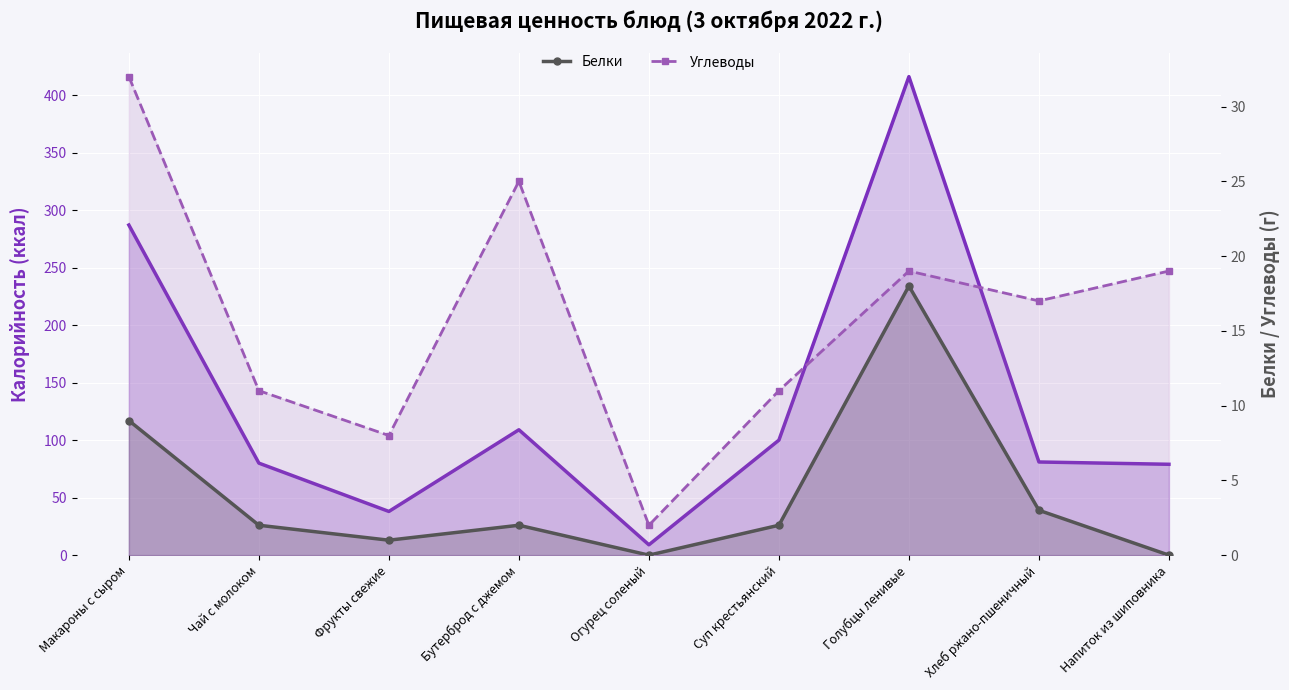

At which label is Углеводы closest to 17?

Хлеб ржано-пшеничный